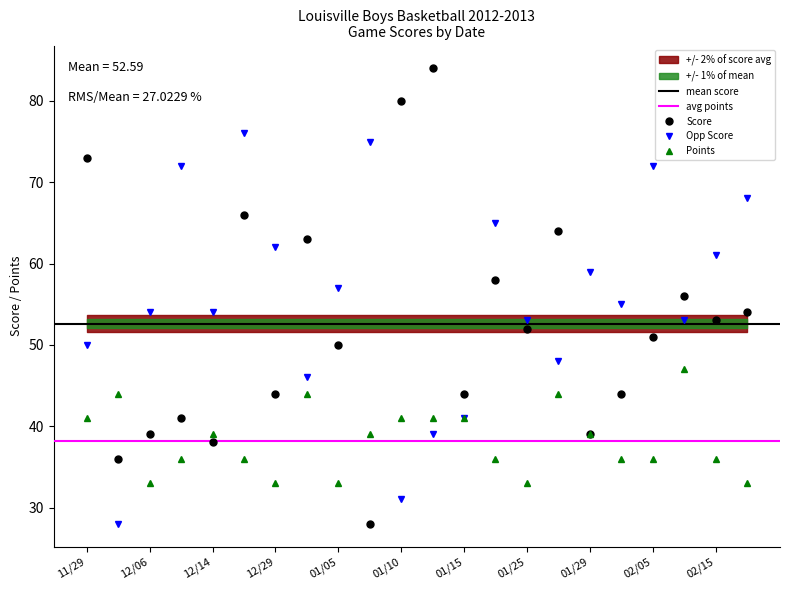

Where is Opp Score nearest to the value 52?

01/25